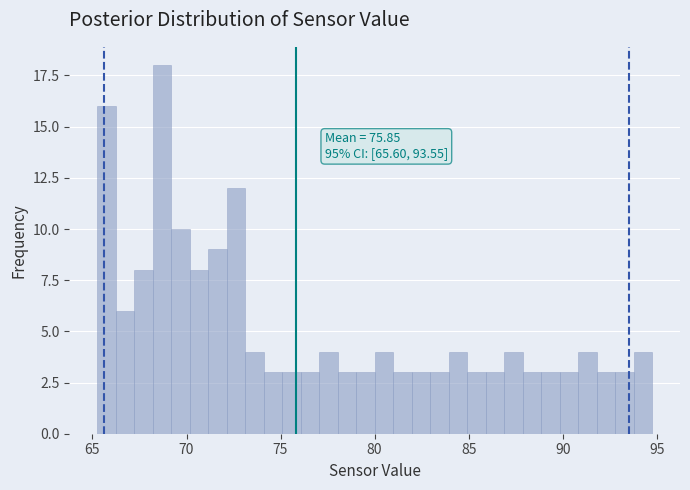

Read against the x-axis, roughly where is the centre of the tallest bar?

68.5